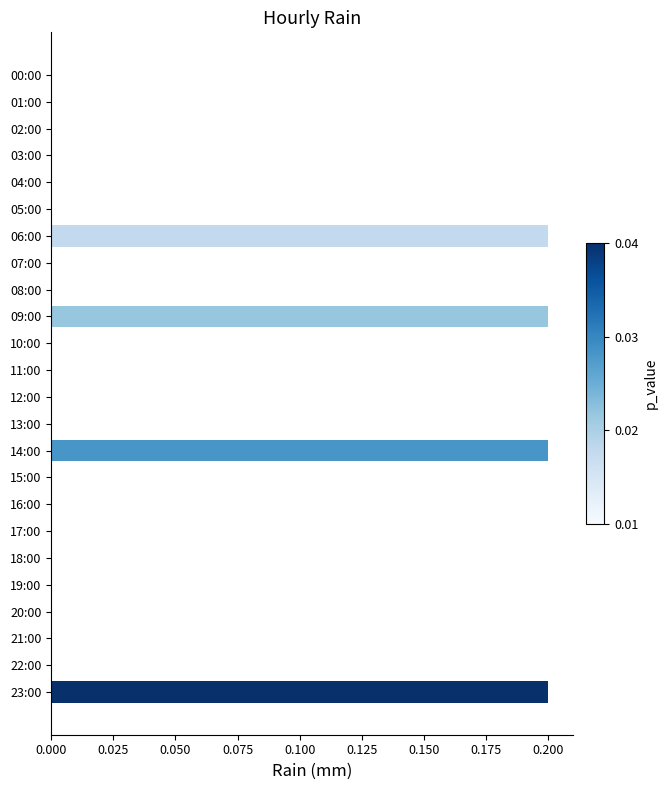

Are the bars horizontal?

Yes